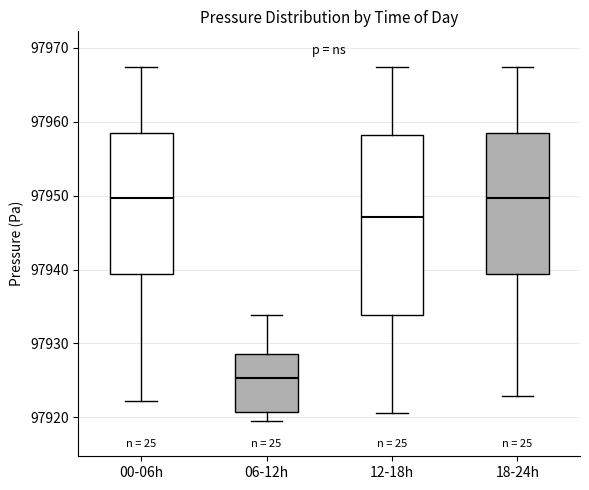

Which box is the tallest, from its lower edge to its upper edge?

12-18h